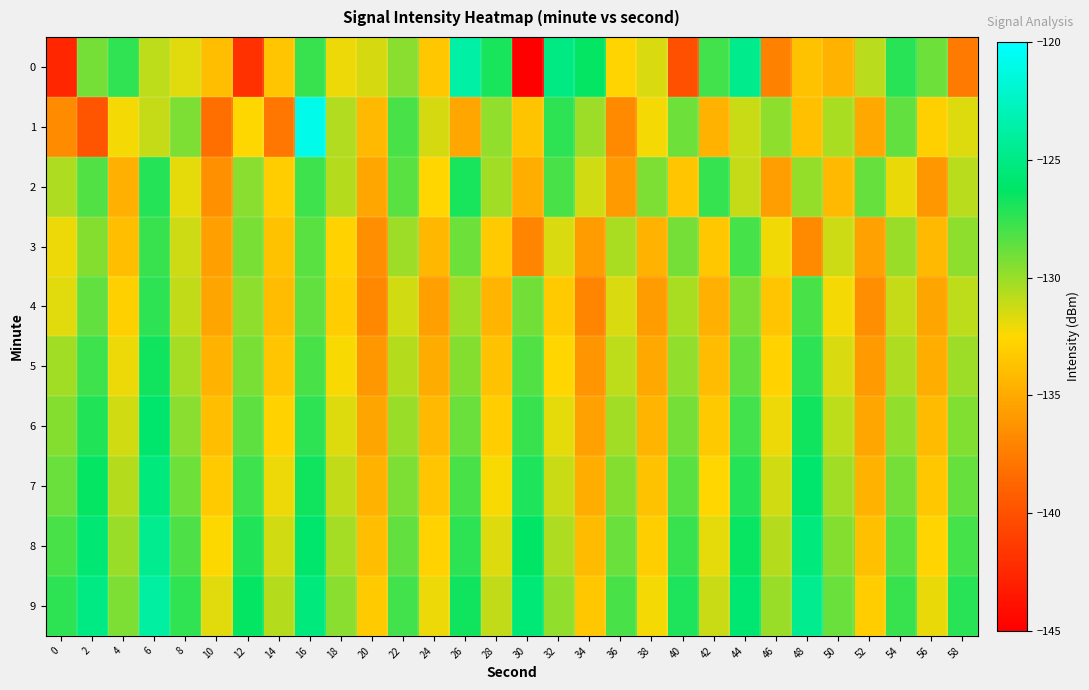

Which series has the largest total across all categories?

9